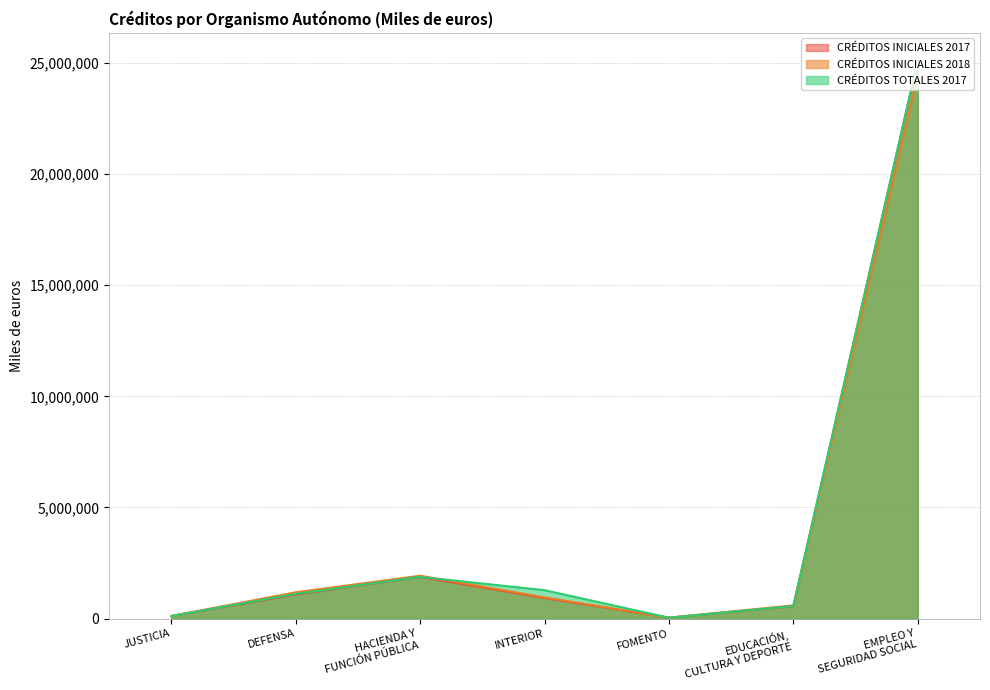

How many data points in CRÉDITOS TOTALES 2017 are above 1109831?

3